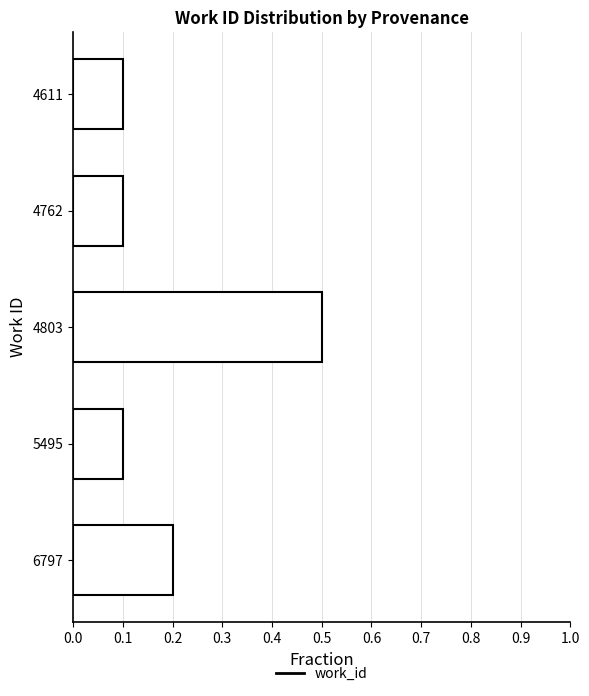

What is the sum of all values?

1.0